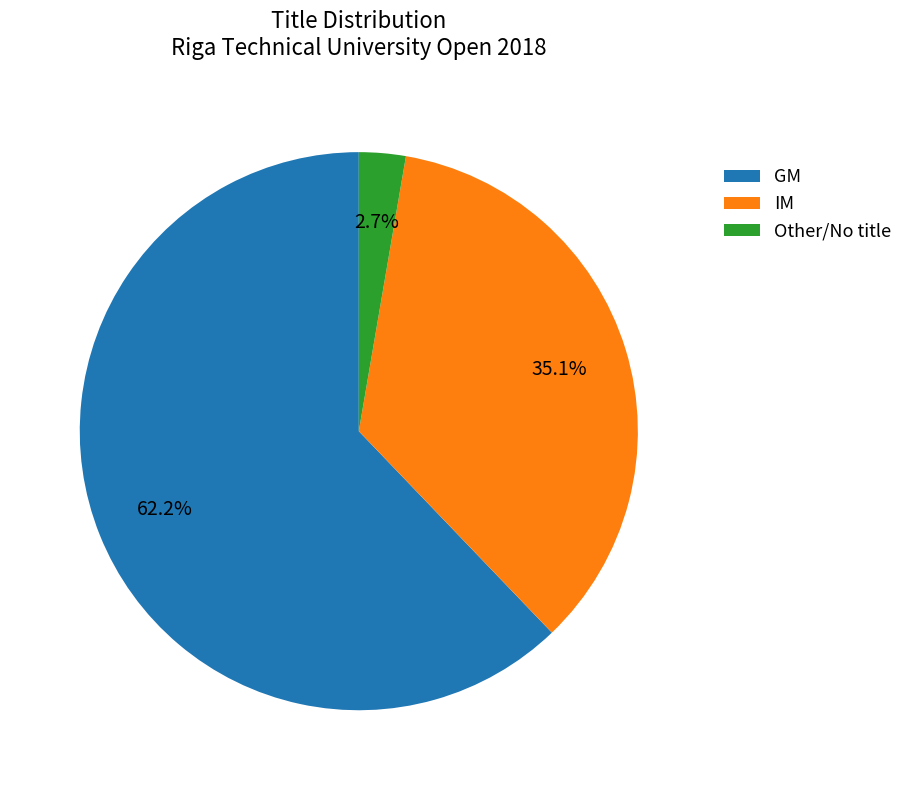

To the nearest percent, what percentage of the pie is GM?

62%